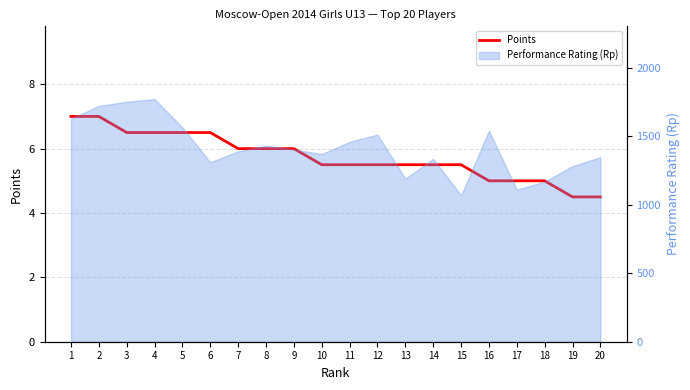

What is the difference between the second highest and second lowest values?

2.5